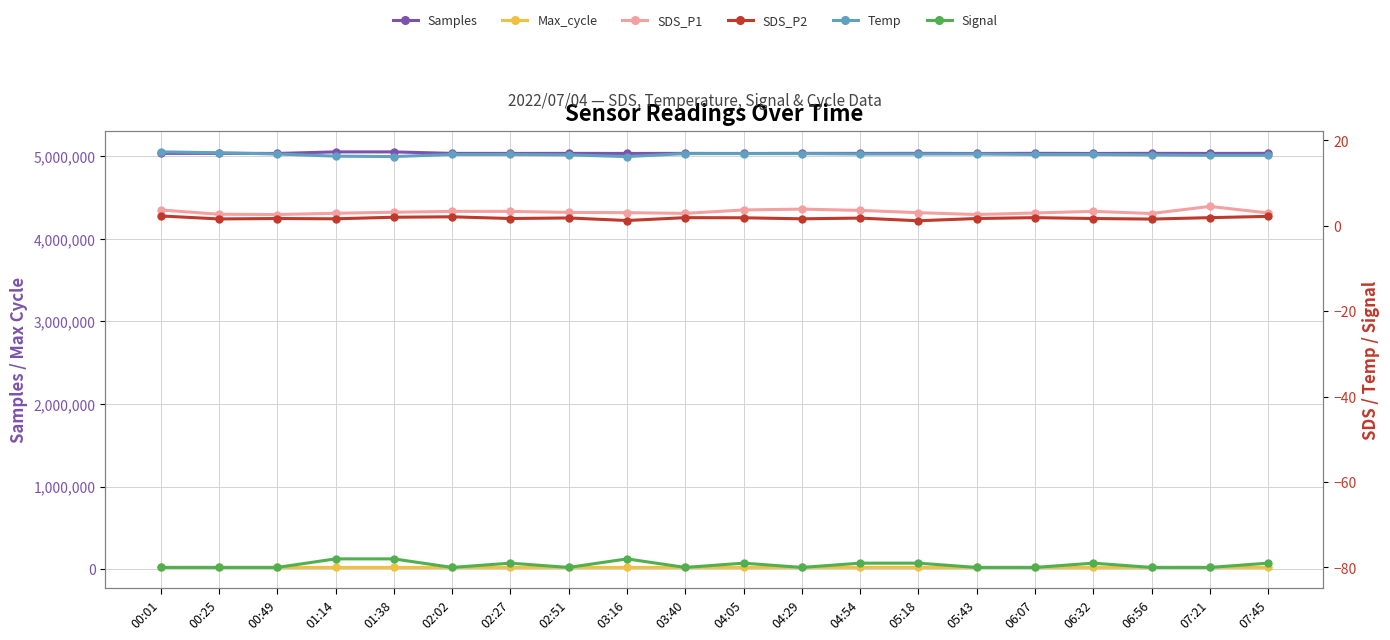

How many categories are shown in the chart?

20